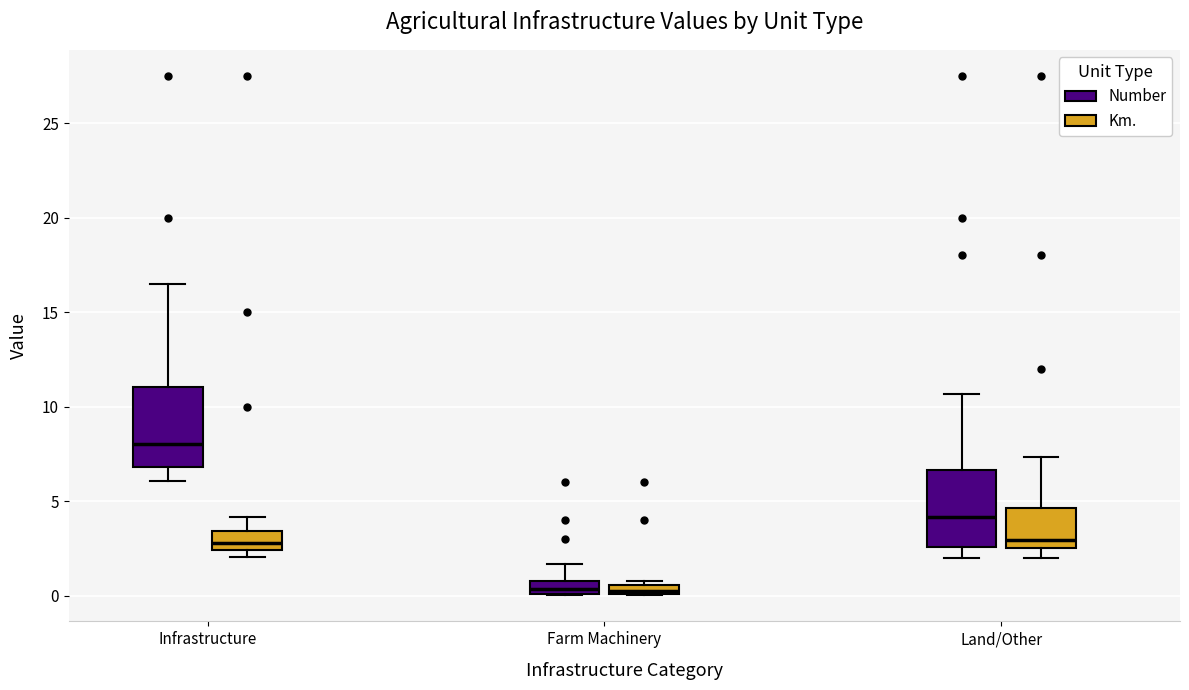

Where is the upper edge of the box for Farm Machinery (Km.) on the y-axis? The values are not printed on the chart, so give them approximately, as read against the axis.

0.5